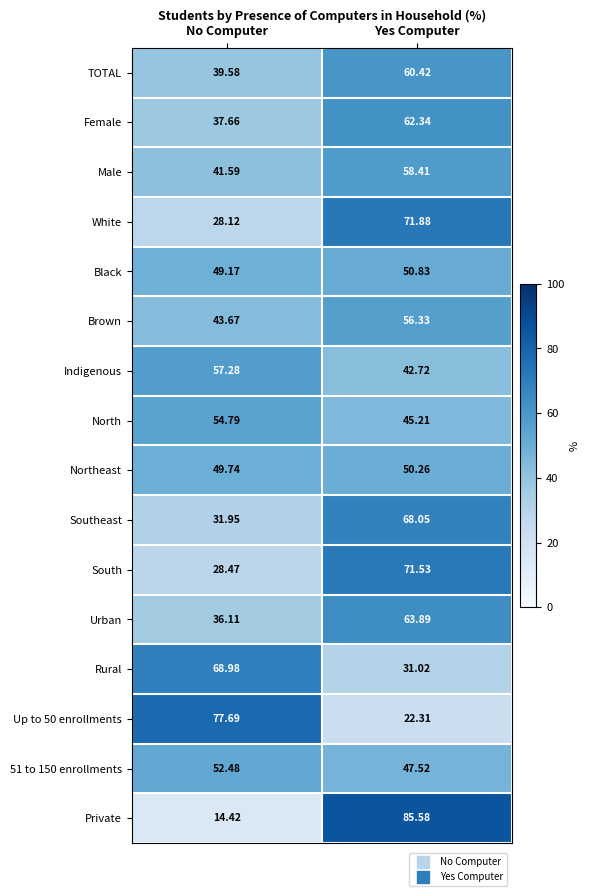

How many data points does each series have?

2